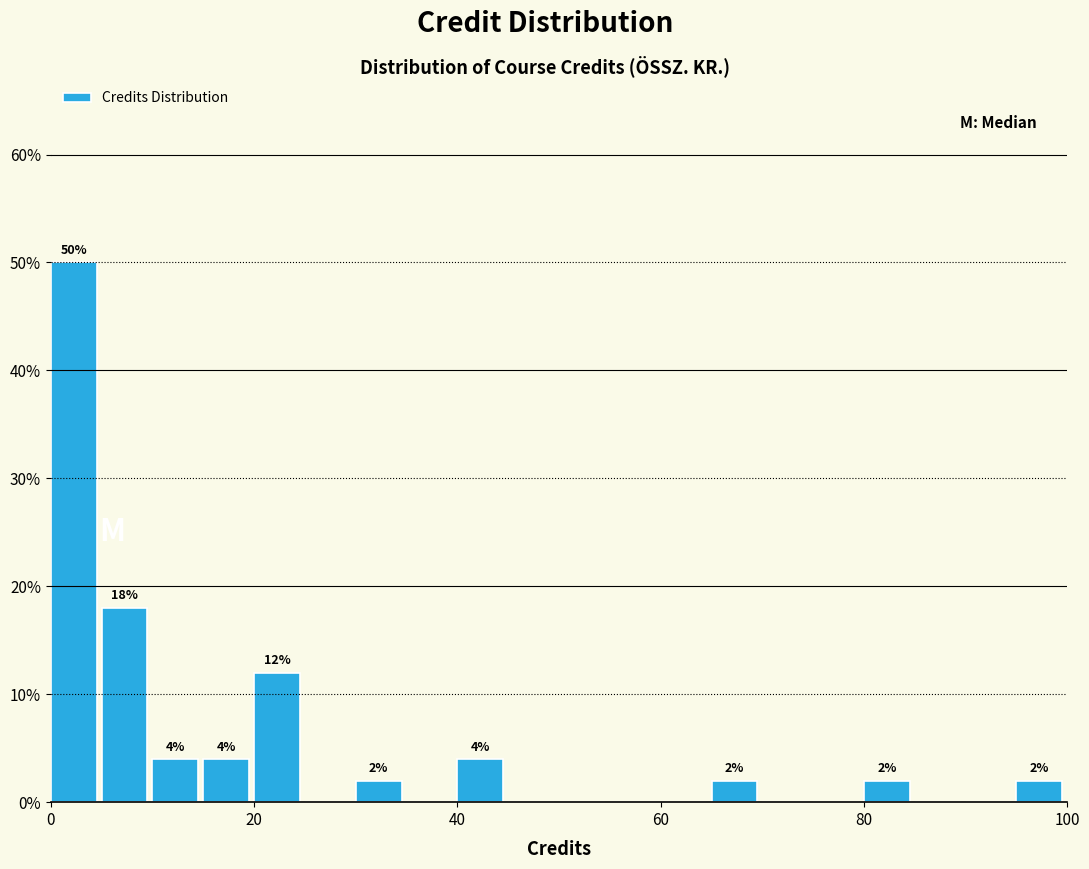

Read against the x-axis, roughly where is the centre of the tallest bar?

2